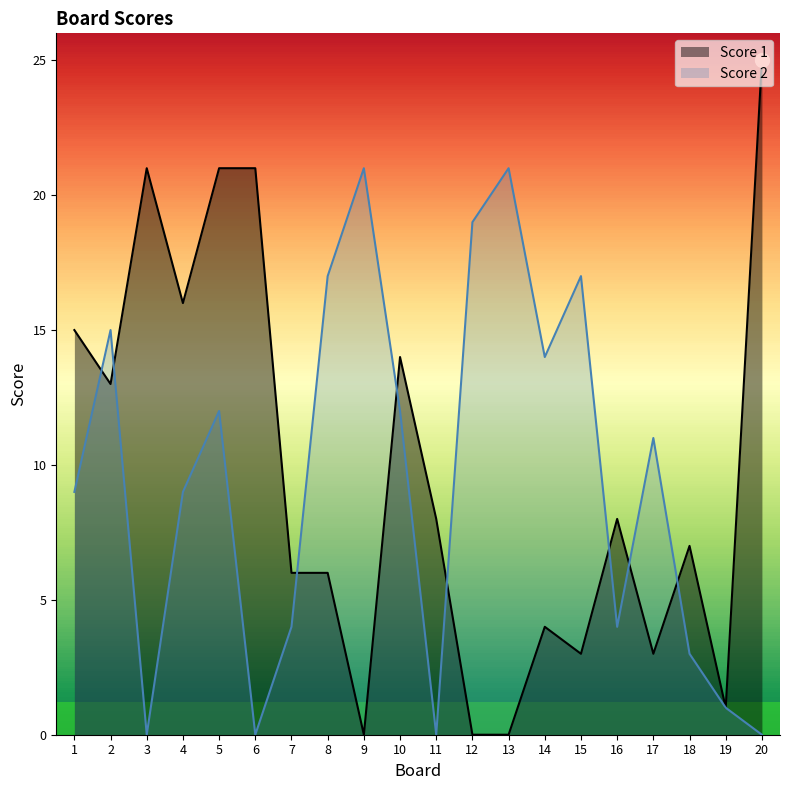

Does the chart display data point markers on the line(s)?

No